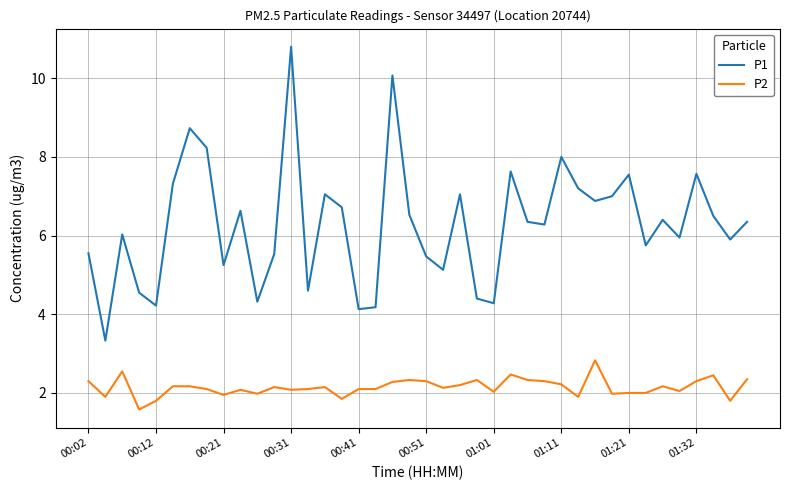

List the series in order of their peak value, lowest first.

P2, P1